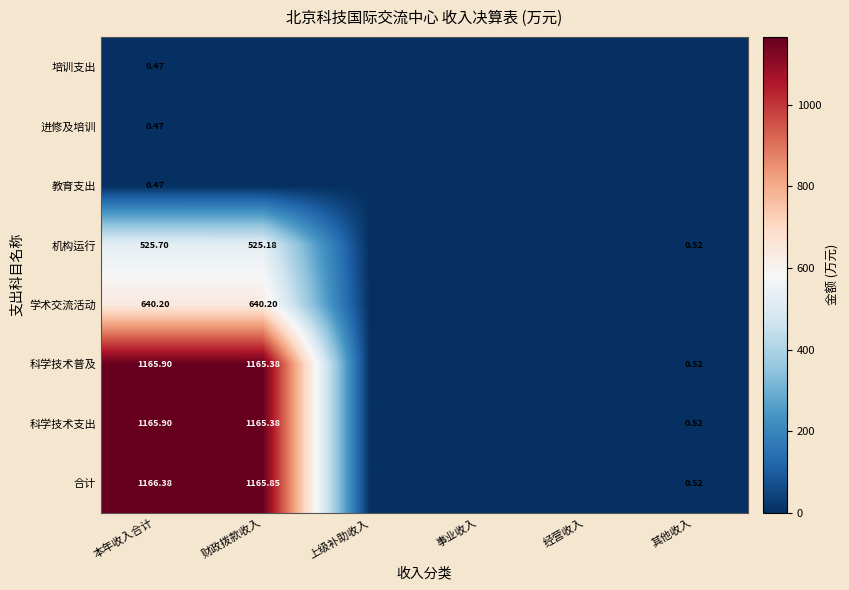

Between 本年收入合计 and 事业收入, which series saw the biggest shift?

合计